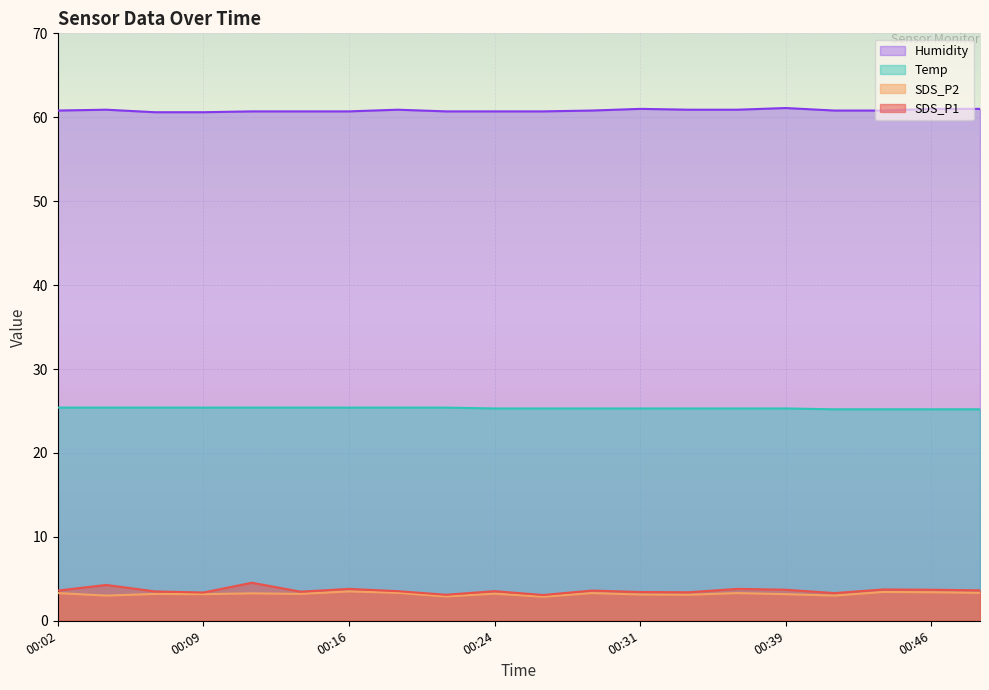

At which category does SDS_P2 reach its first local valley?

00:04